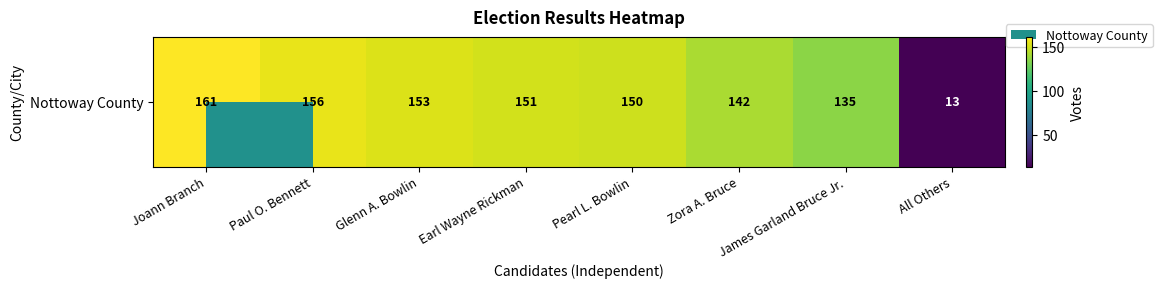

Is it true that the value at Zora A. Bruce is 92?

False